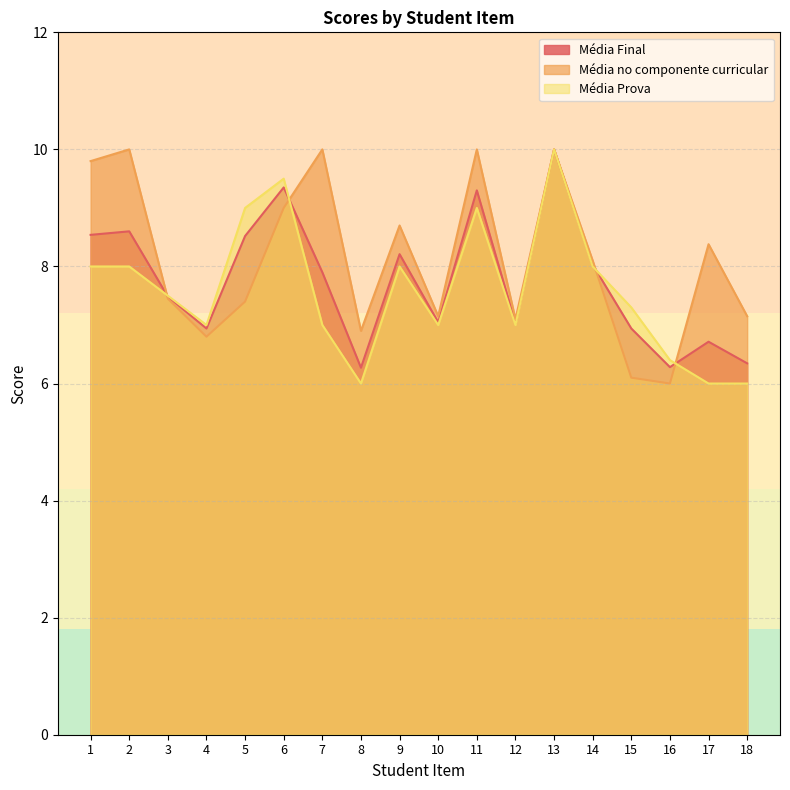

Reading left to right, extract all data points from this chart.

Média Final: 1=8.5	2=8.6	3=7.5	4=6.9	5=8.5	6=9.3	7=7.9	8=6.3	9=8.2	10=7.0	11=9.3	12=7.0	13=10.0	14=8.0	15=6.9	16=6.3	17=6.7	18=6.3
Média no componente curricular: 1=9.8	2=10.0	3=7.5	4=6.8	5=7.4	6=9.0	7=10.0	8=6.9	9=8.7	10=7.2	11=10.0	12=7.1	13=10.0	14=8.1	15=6.1	16=6.0	17=8.4	18=7.2
Média Prova: 1=8.0	2=8.0	3=7.5	4=7.0	5=9.0	6=9.5	7=7.0	8=6.0	9=8.0	10=7.0	11=9.0	12=7.0	13=10.0	14=8.0	15=7.3	16=6.4	17=6.0	18=6.0